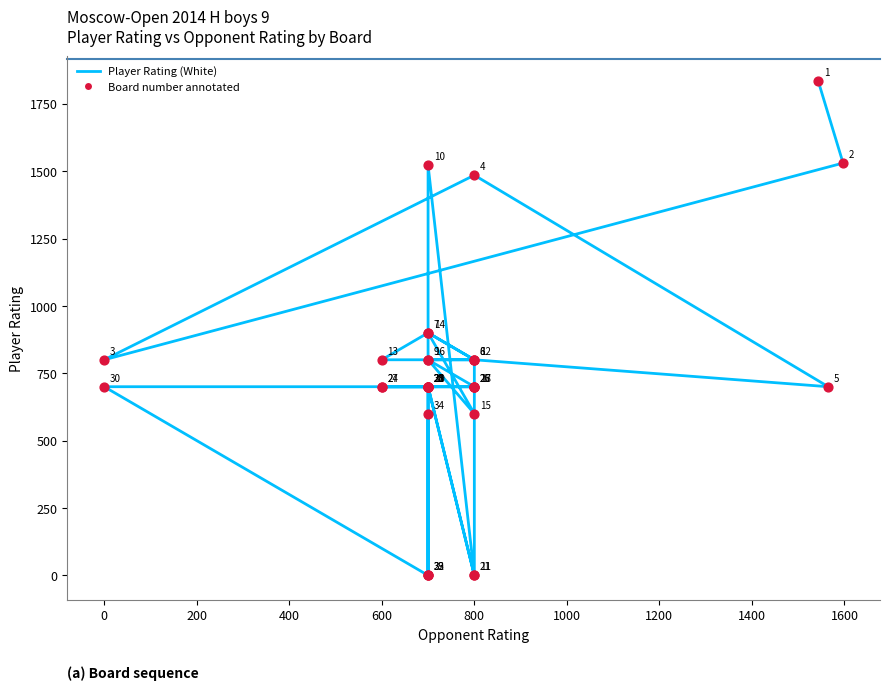

Approximately how many times larger is the value at 1200 compared to 1600?

0.5